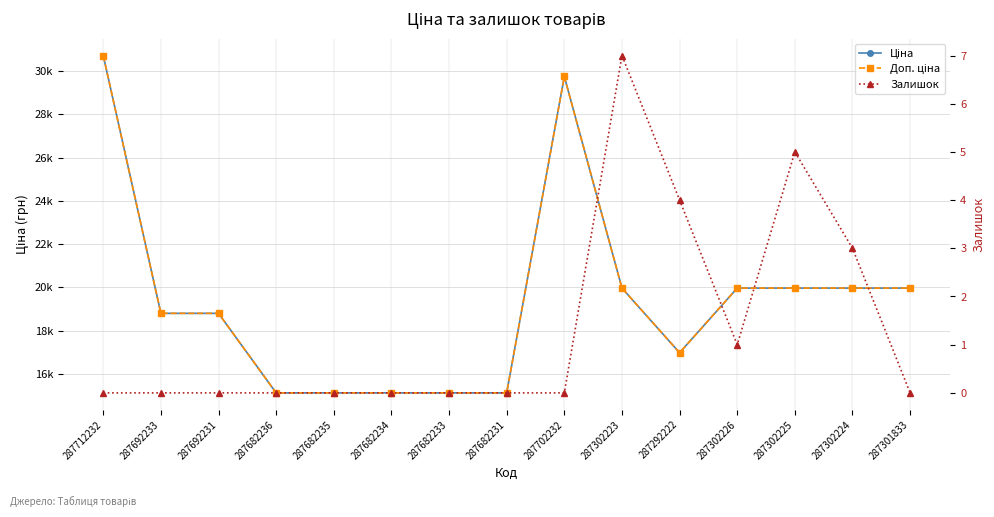

In Залишок, how many points are lower than both neighbors (excluding endpoints)?

1